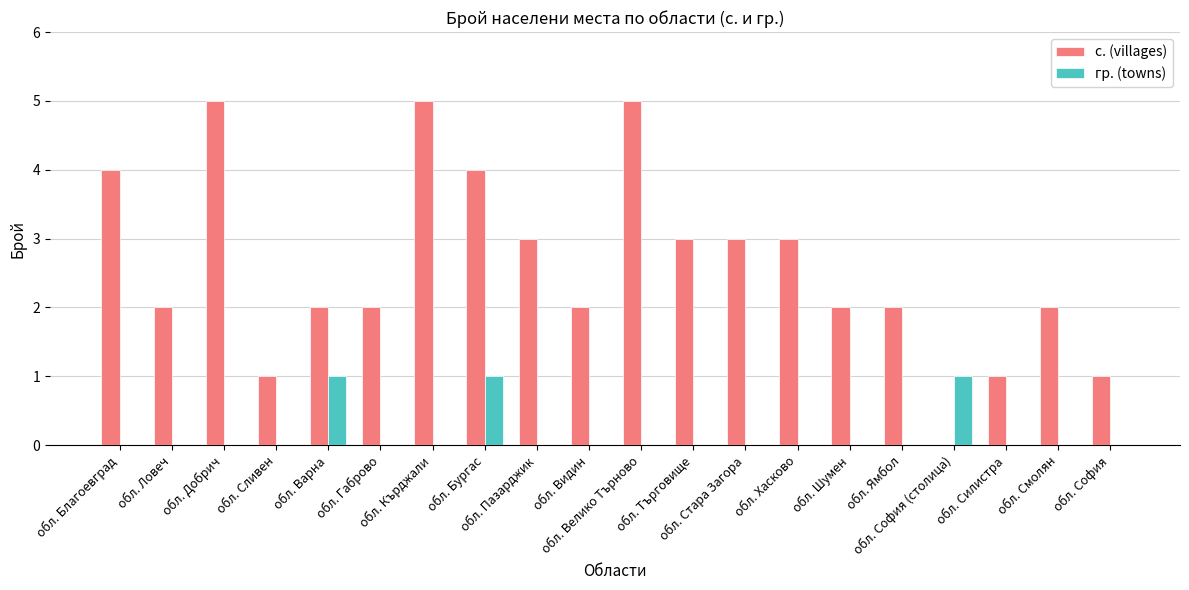

What is the maximum value shown in the chart?

5